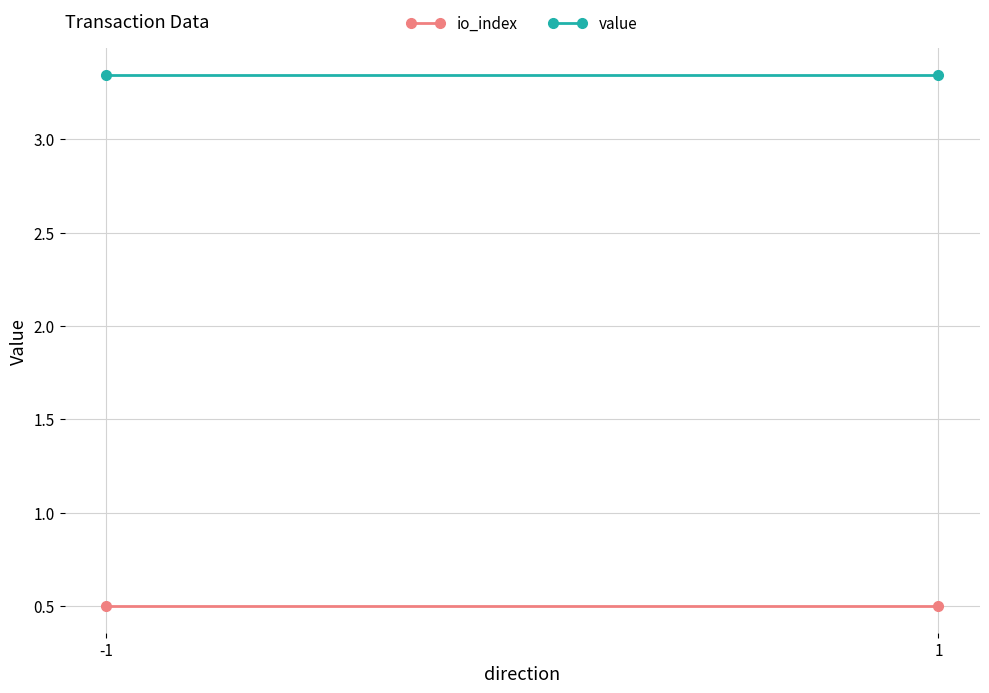

What is the value of the io_index point at the 1st from the left?

0.5